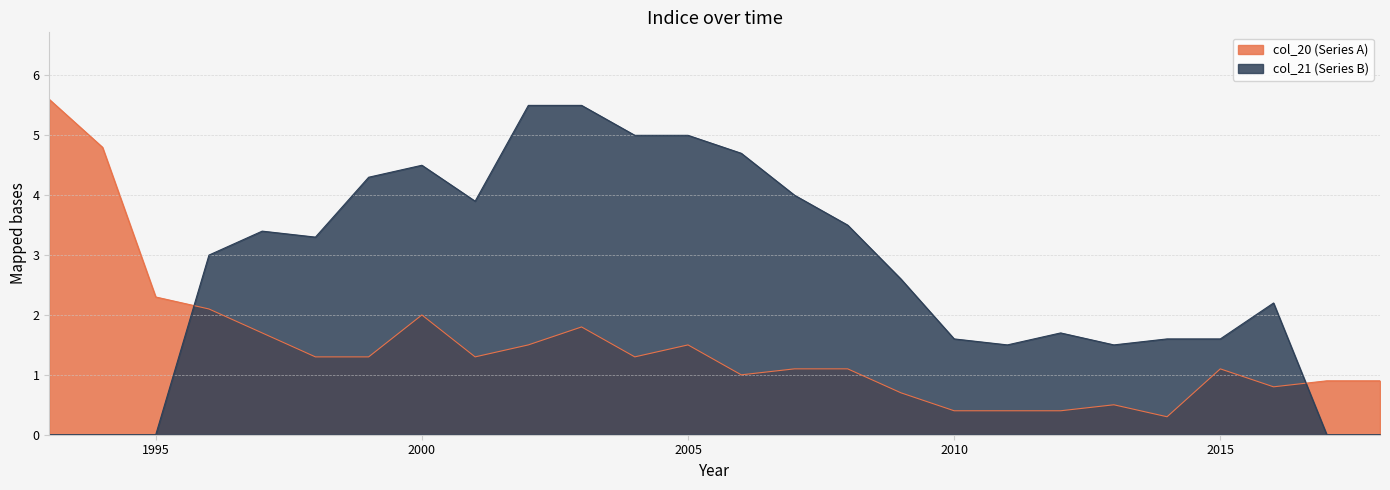

True or false: col_21 (Series B) has a value of 7.0 at 2000.

False